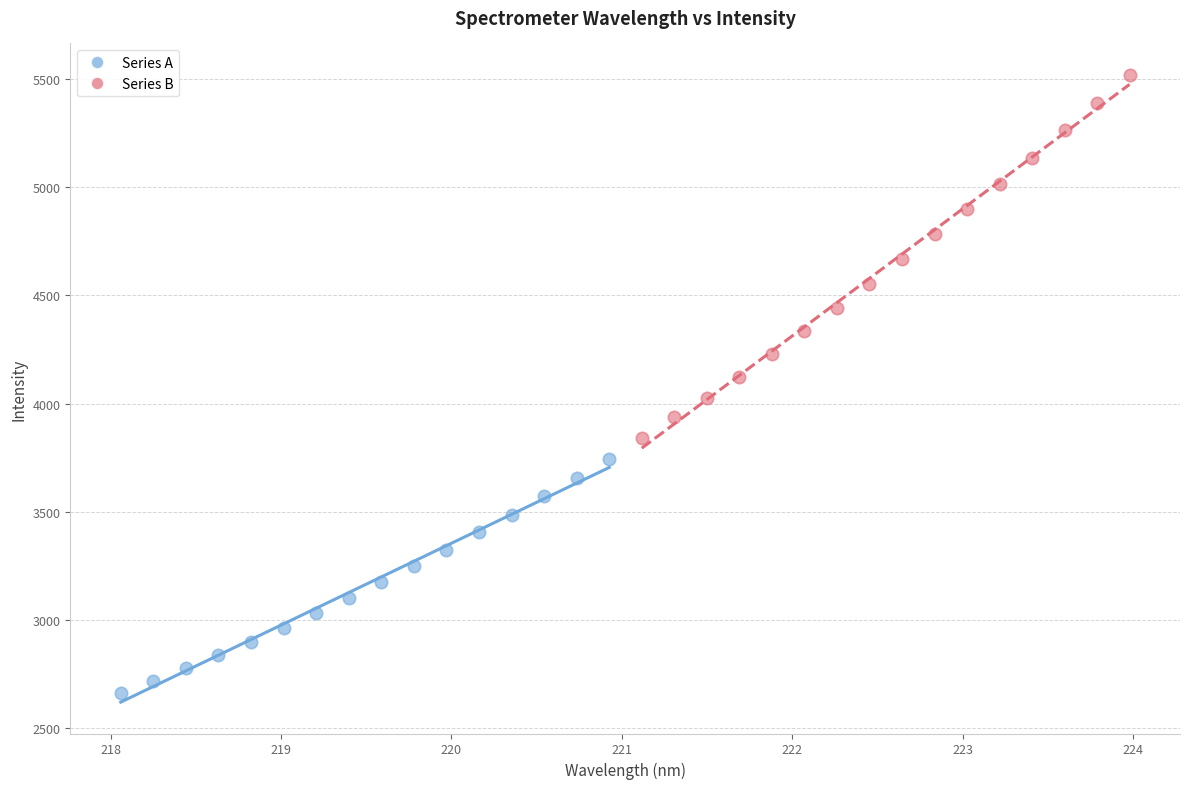

Which series has the largest Y range (max minus min)?

Series B